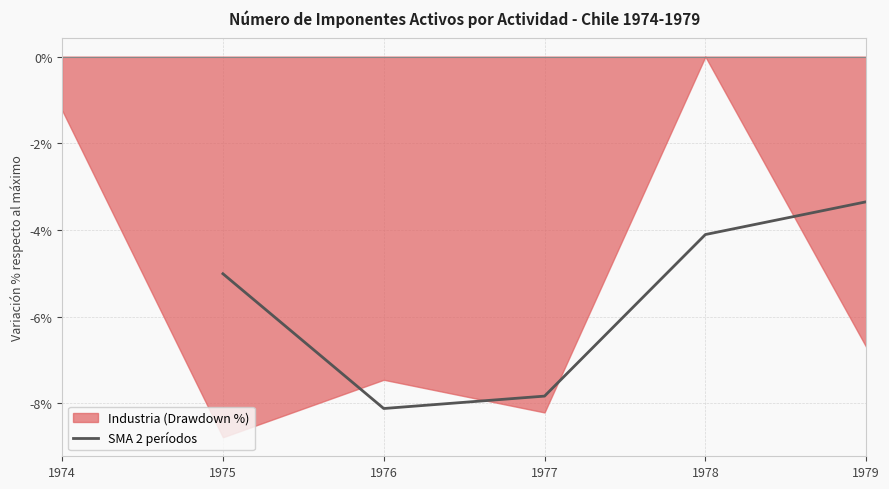

True or false: SMA 2 períodos has a value of -5.1 at 1979.

False